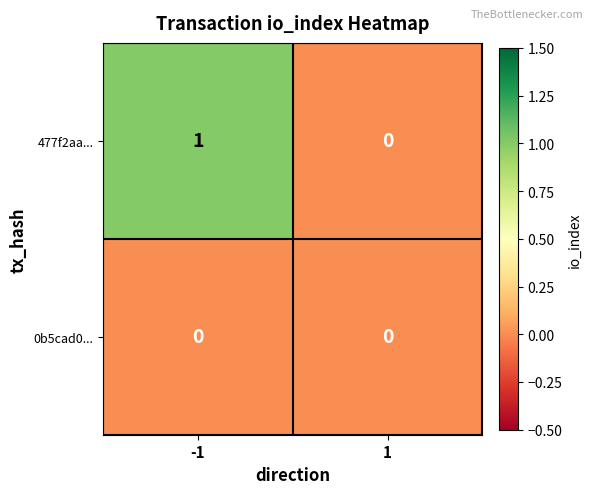

Count the number of data series in this chart.

2